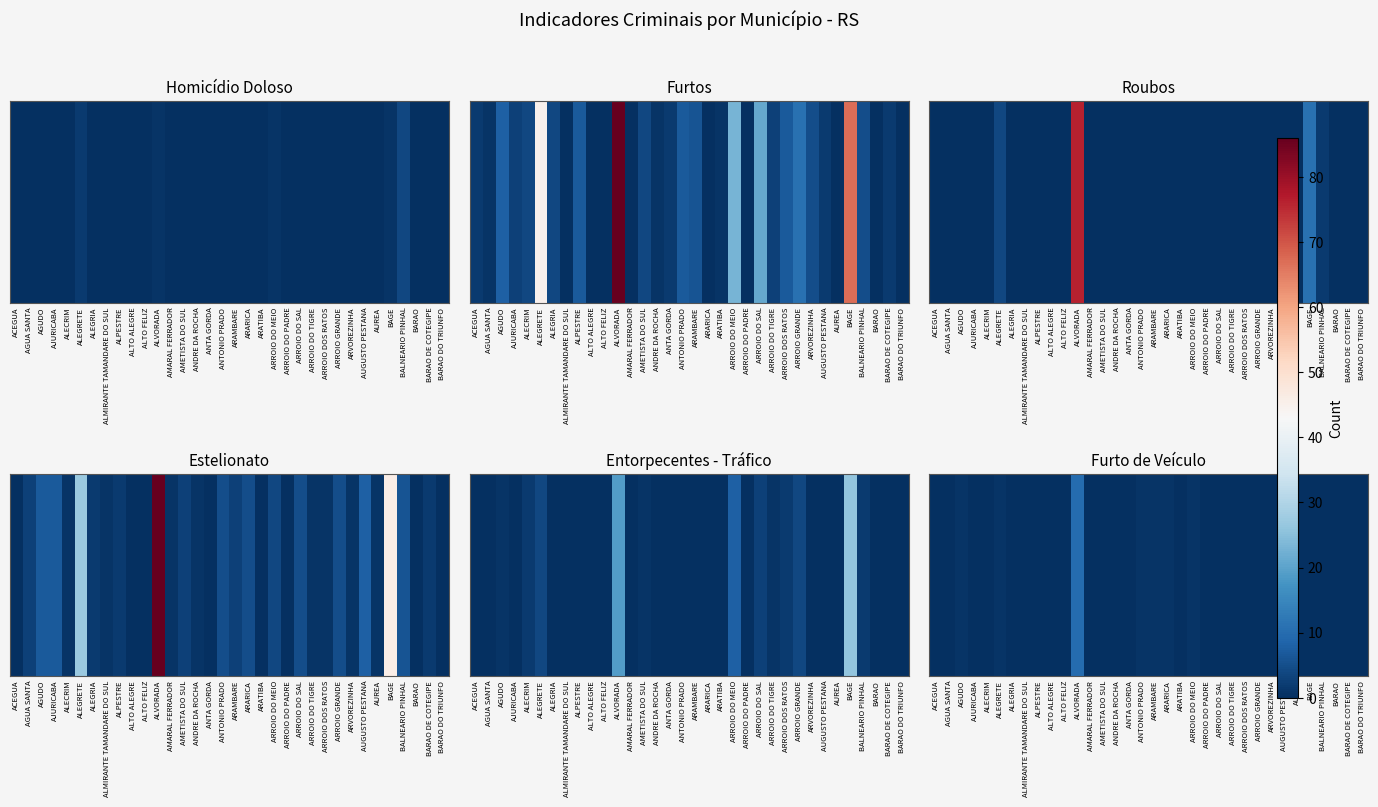

What is the maximum value shown in the chart?

10